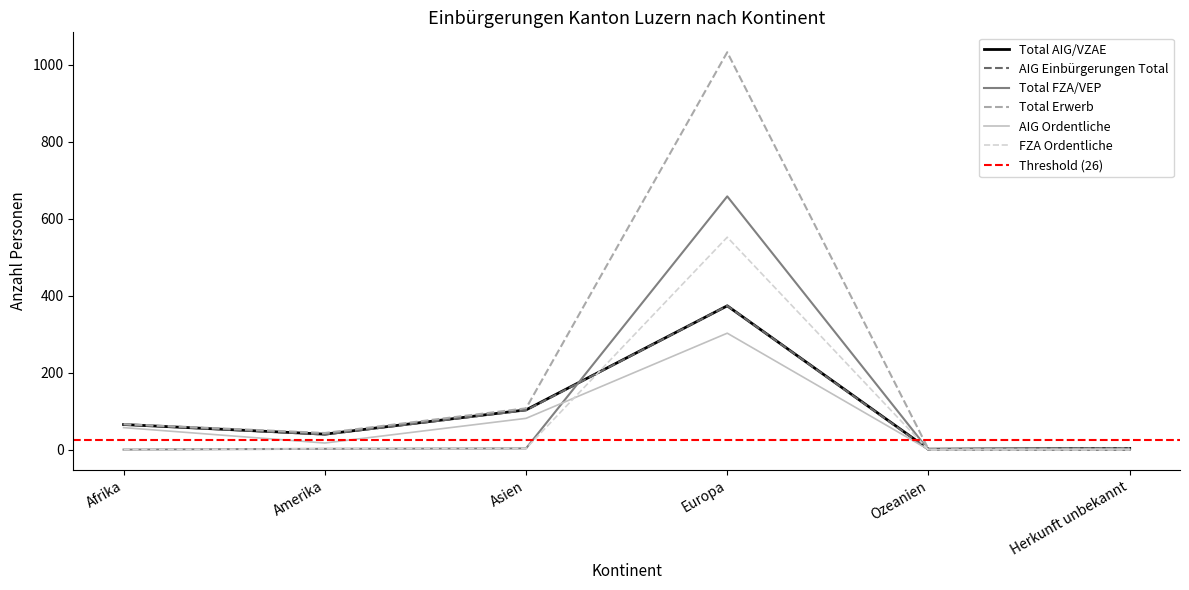

Reading left to right, what are all the values shown in this chart?

Total AIG/VZAE: 66	41	104	374	2	4
AIG Einbürgerungen Total: 66	40	103	374	1	4
Total FZA/VEP: 1	3	4	658	0	0
Total Erwerb: 67	44	108	1032	2	4
AIG Ordentliche: 58	18	82	303	1	2
FZA Ordentliche: 1	3	4	552	0	0